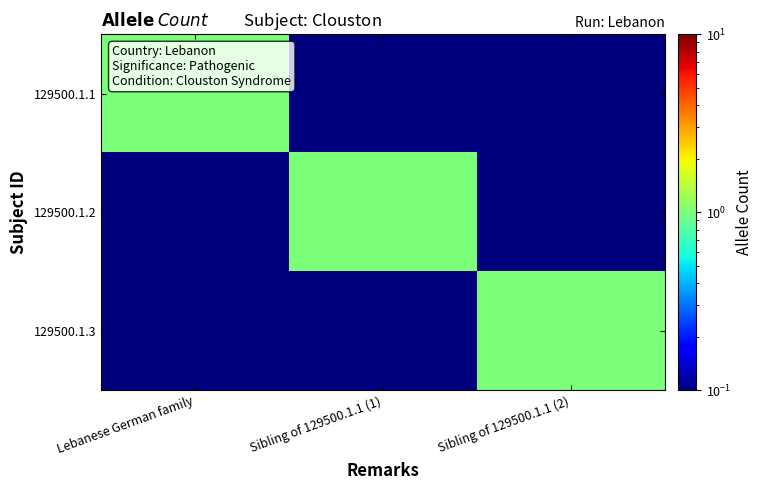

Count the number of data series in this chart.

3